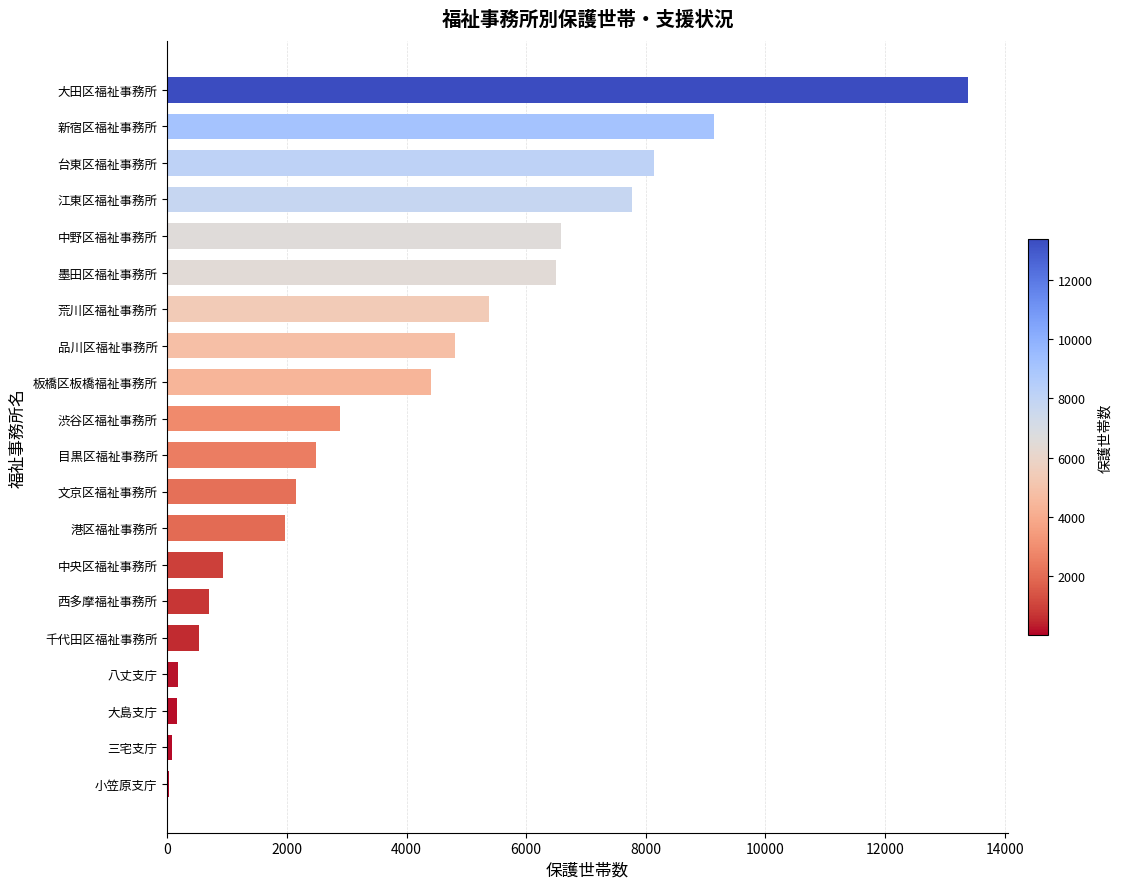

True or false: the data shows 7350 at 大田区福祉事務所.

False